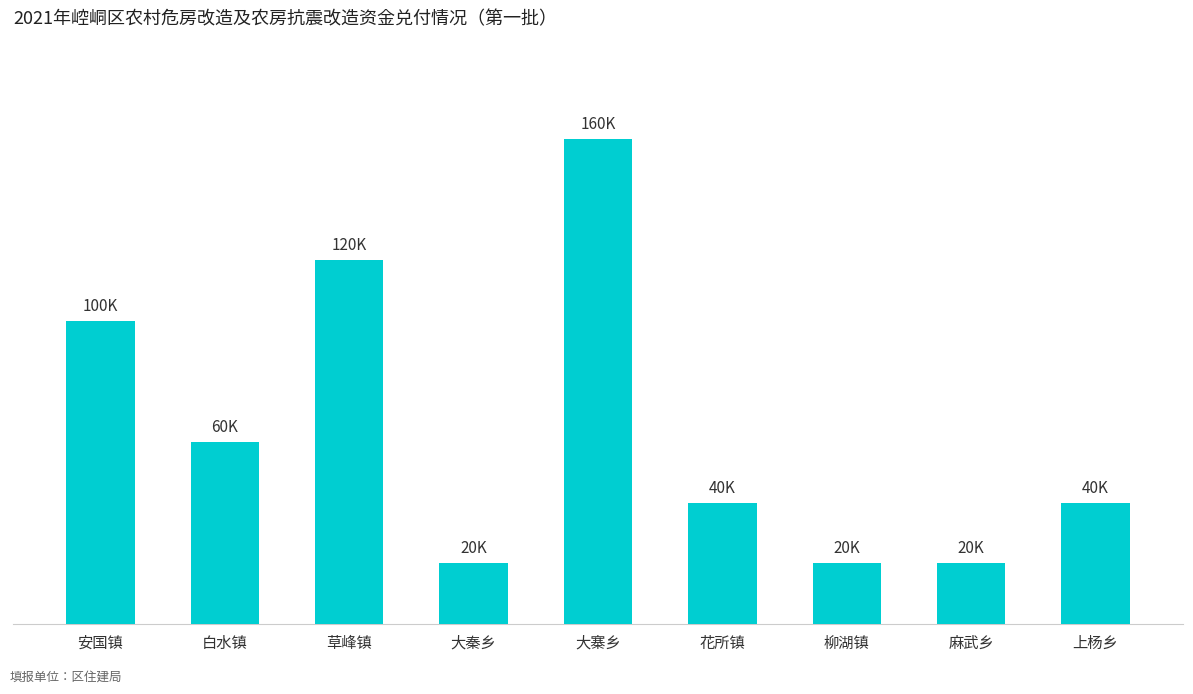

Are the bars grouped side by side (vs. stacked)?

No